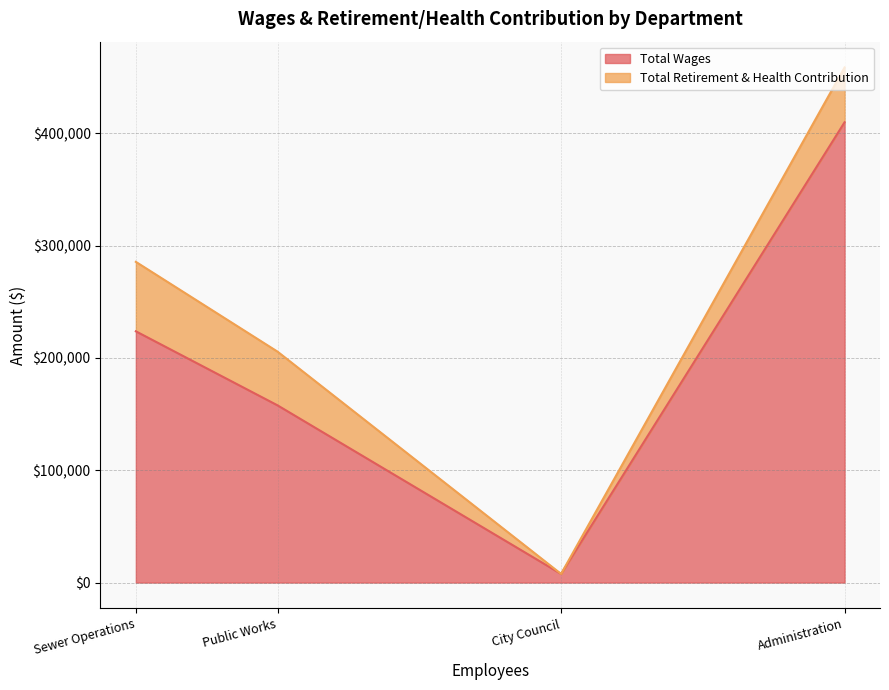

What is the highest value of the Total Retirement & Health Contribution series?

61869